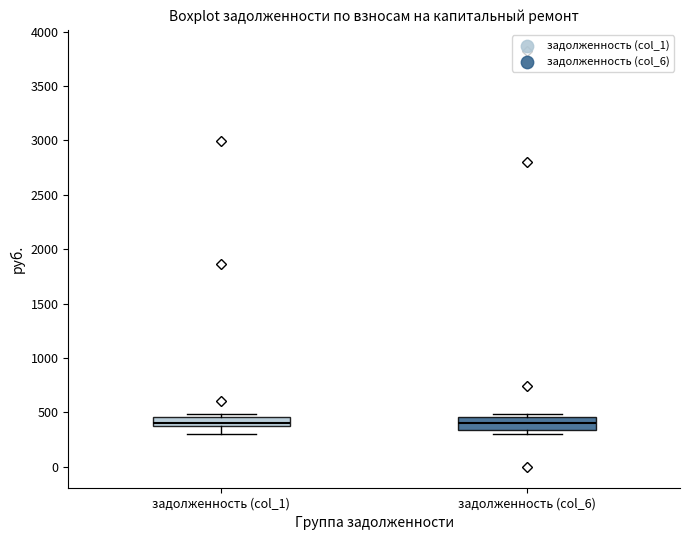

Where is the lower edge of the box for задолженность (col_1) on the y-axis? The values are not printed on the chart, so give them approximately, as read against the axis.

350